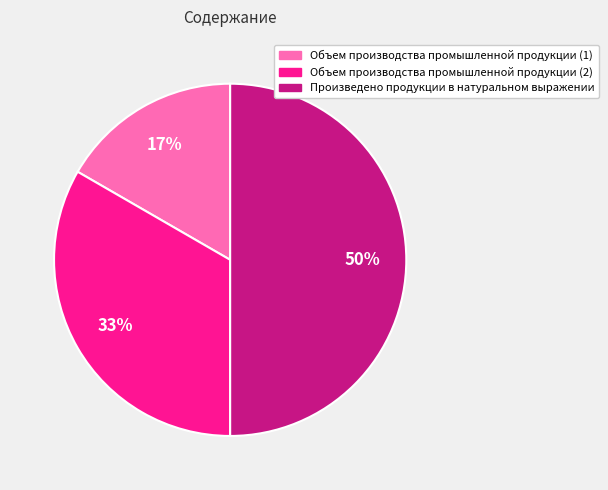

Between Объем производства промышленной продукции (1) and Произведено продукции в натуральном выражении, which is larger?

Произведено продукции в натуральном выражении